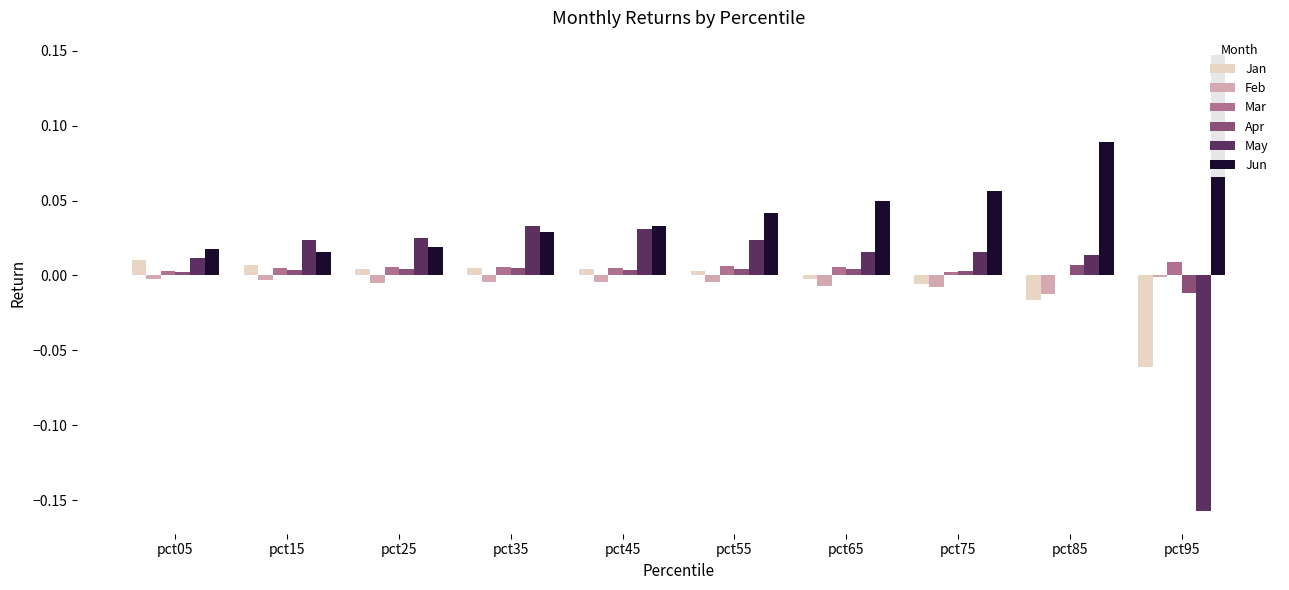

List the series in order of their peak value, highest first.

Jun, May, Jan, Mar, Apr, Feb